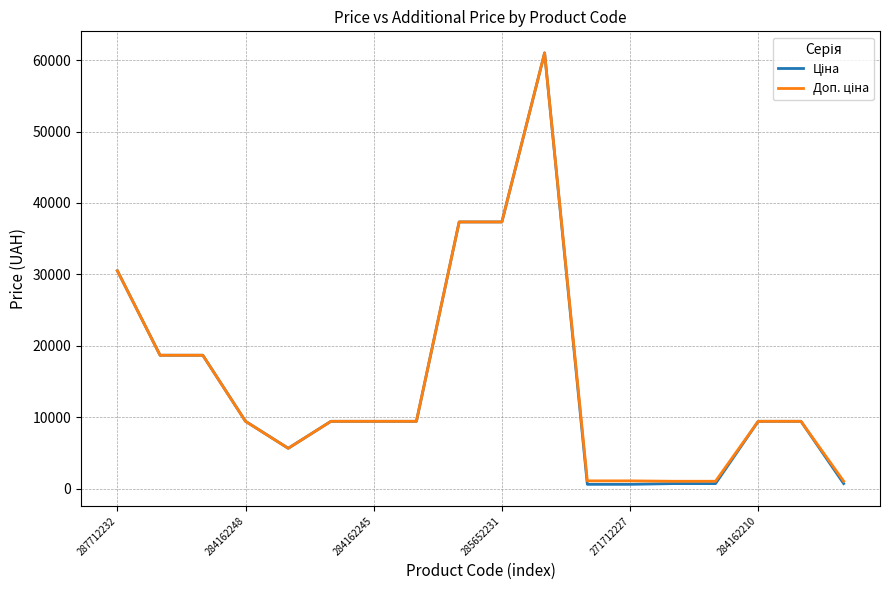

What is the value of the Ціна point at the 14th from the left?

689.1